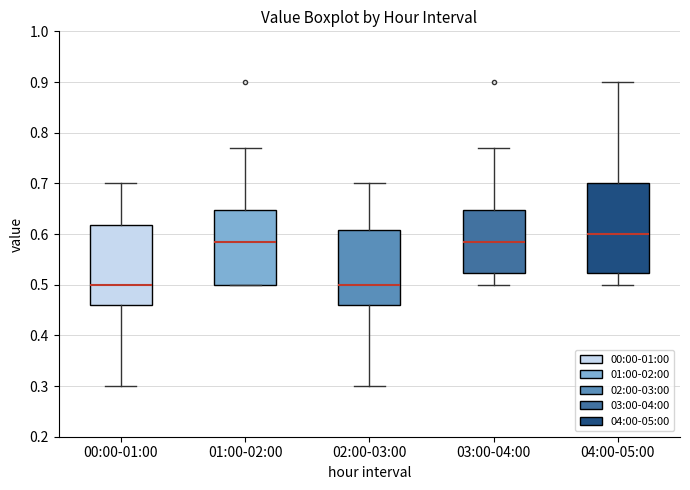

Reading left to right, transcribe this box plot: for each box, give where its median line is, the range the box spans, and where its two whiskers end, as read against the y-axis. The values are not printed on the chart, so give them approximately, as read against the axis.

00:00-01:00: median 0.50, box 0.46 to 0.62, whiskers 0.30 to 0.70
01:00-02:00: median 0.59, box 0.50 to 0.65, whiskers 0.50 to 0.77
02:00-03:00: median 0.50, box 0.46 to 0.61, whiskers 0.30 to 0.70
03:00-04:00: median 0.59, box 0.52 to 0.65, whiskers 0.50 to 0.77
04:00-05:00: median 0.60, box 0.52 to 0.70, whiskers 0.50 to 0.90